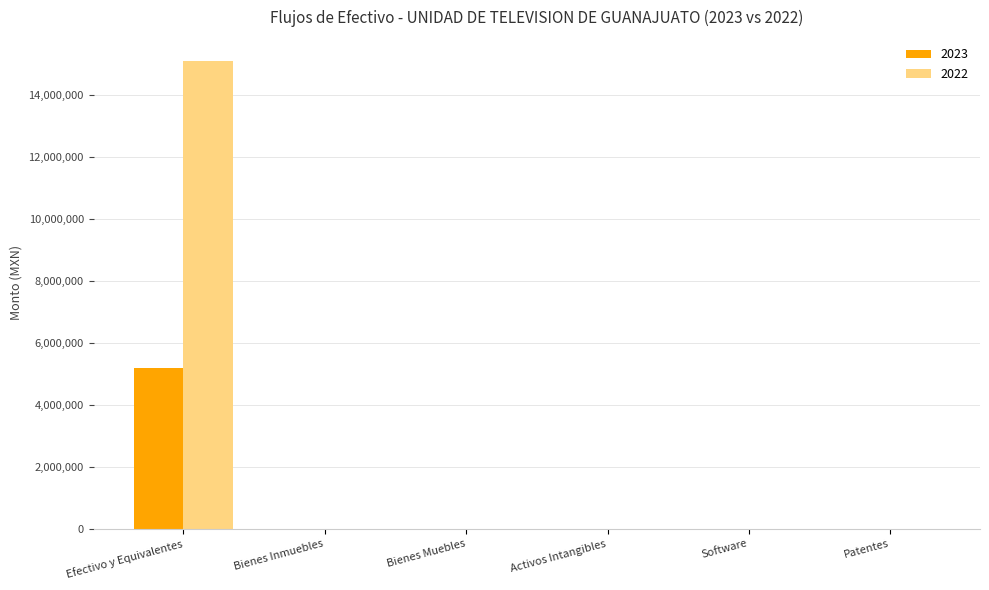

At which category does the chart reach its peak across all series?

Efectivo y Equivalentes